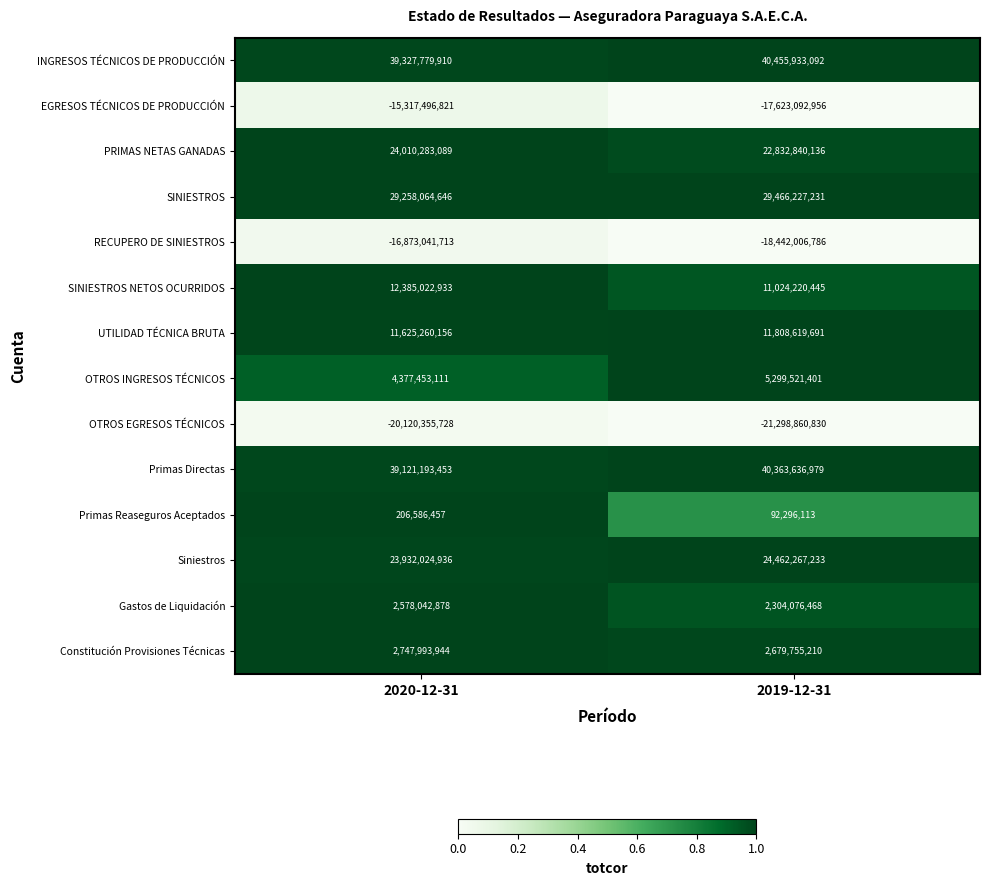

What is the difference between the highest and lowest values at 2019-12-31?

61754793922